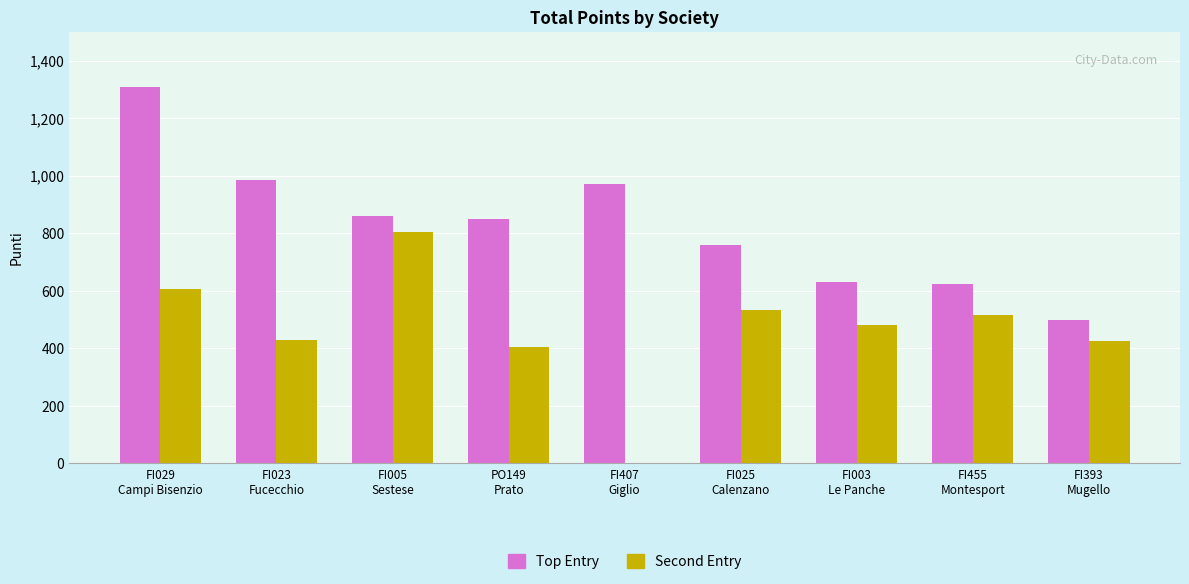

Which series changed the most between FI005
Sestese and FI003
Le Panche?

Second Entry